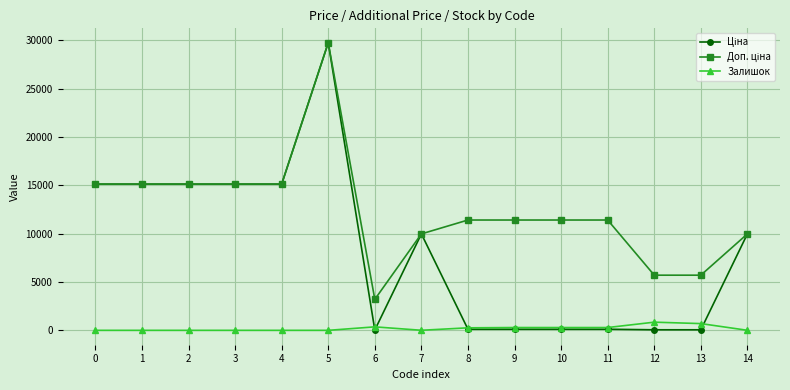

What is the total value across all series at 5?

59494.5